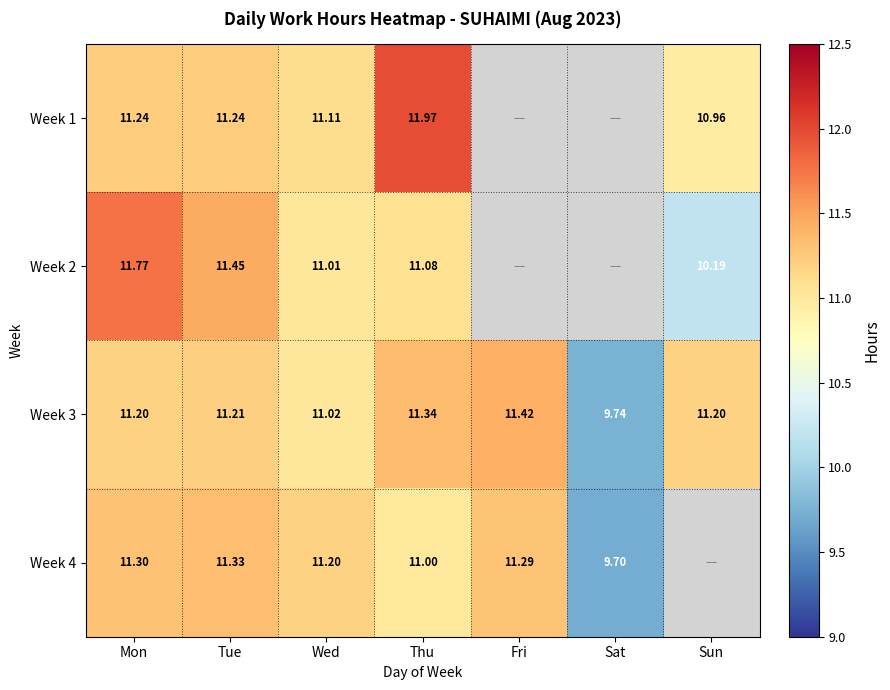

Which category has the lowest value in the Week 3 series?

Sat